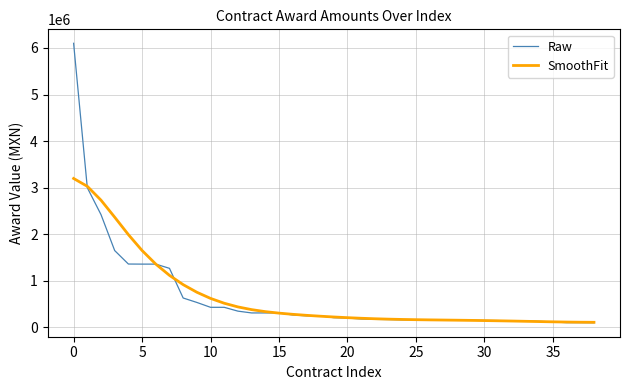

True or false: SmoothFit and Raw cross at least once.

True